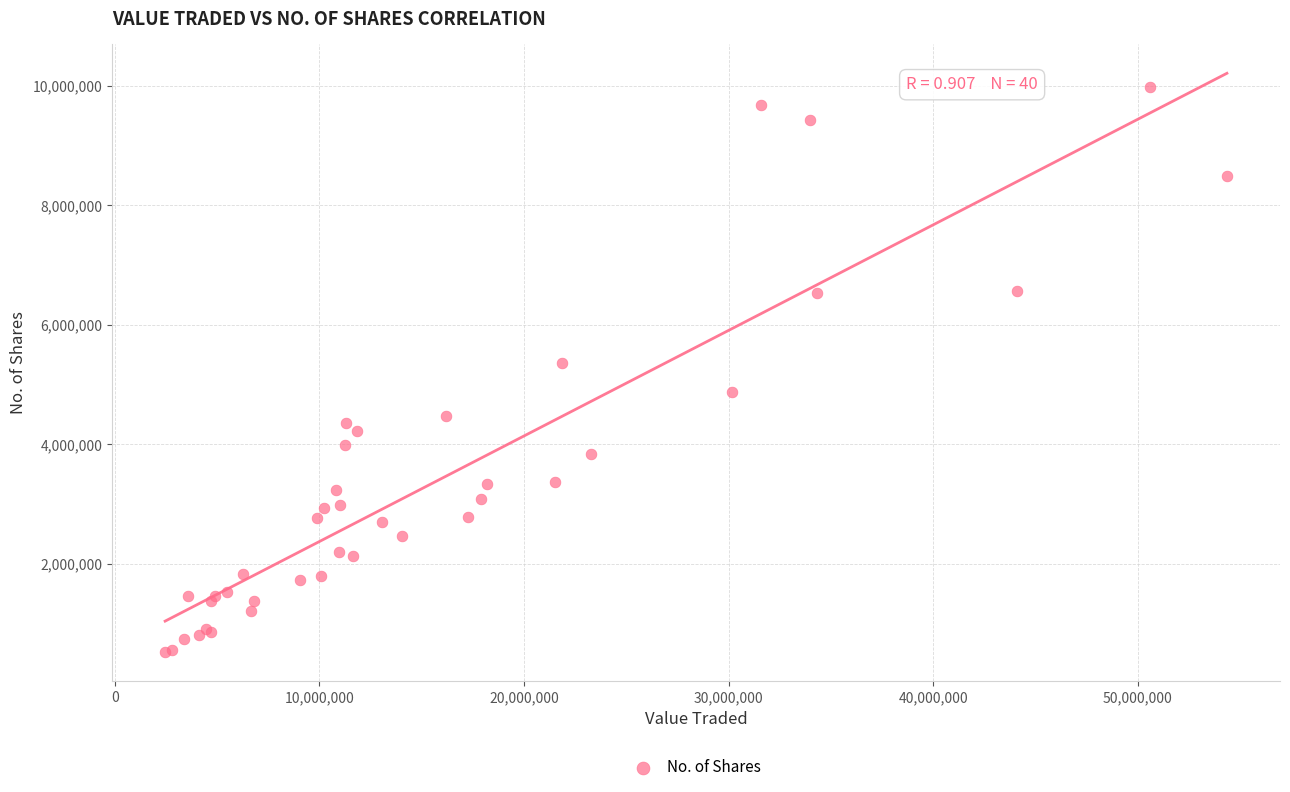

What Y value in the scatter plot is closest to 5246812?

5363950